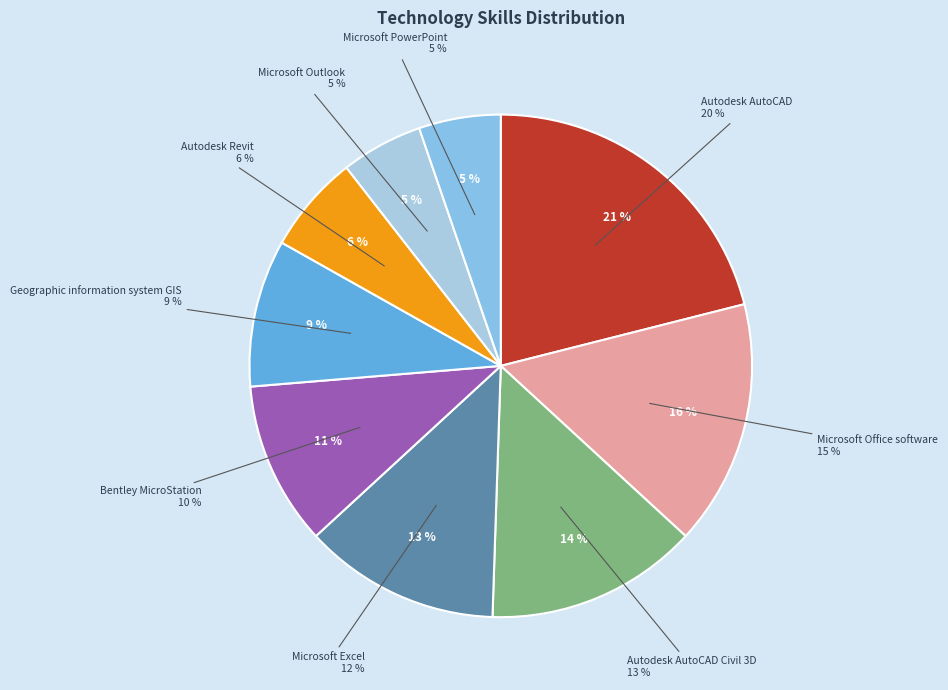

How many segments does this pie chart have?

9